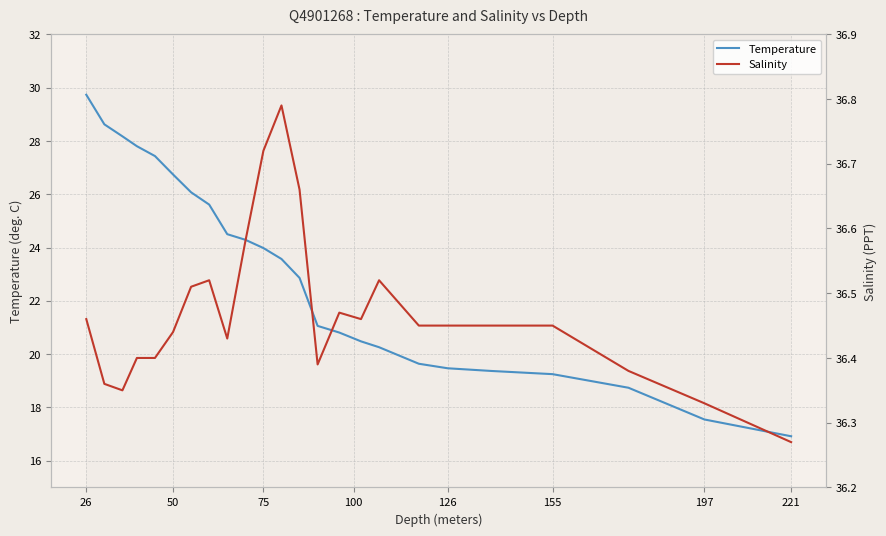

Which series has the largest total across all categories?

Salinity